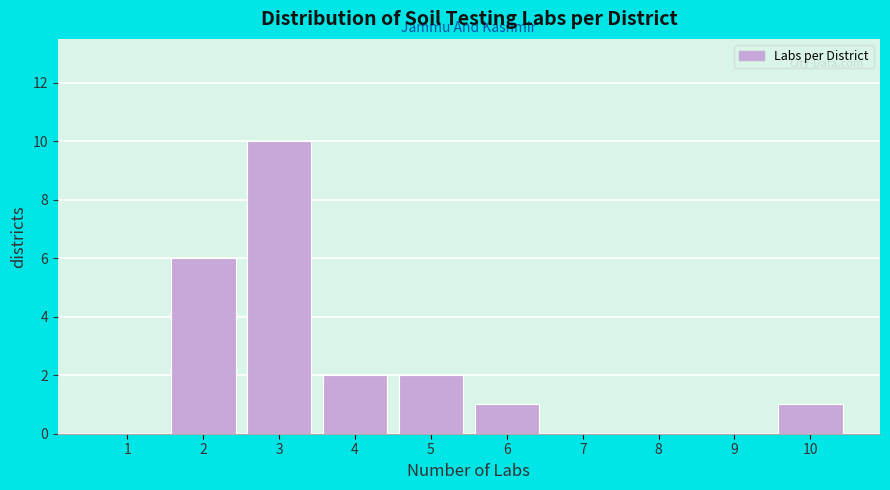

Reading right to left, what are all the values shown in this chart?

10=1	9=0	8=0	7=0	6=1	5=2	4=2	3=10	2=6	1=0